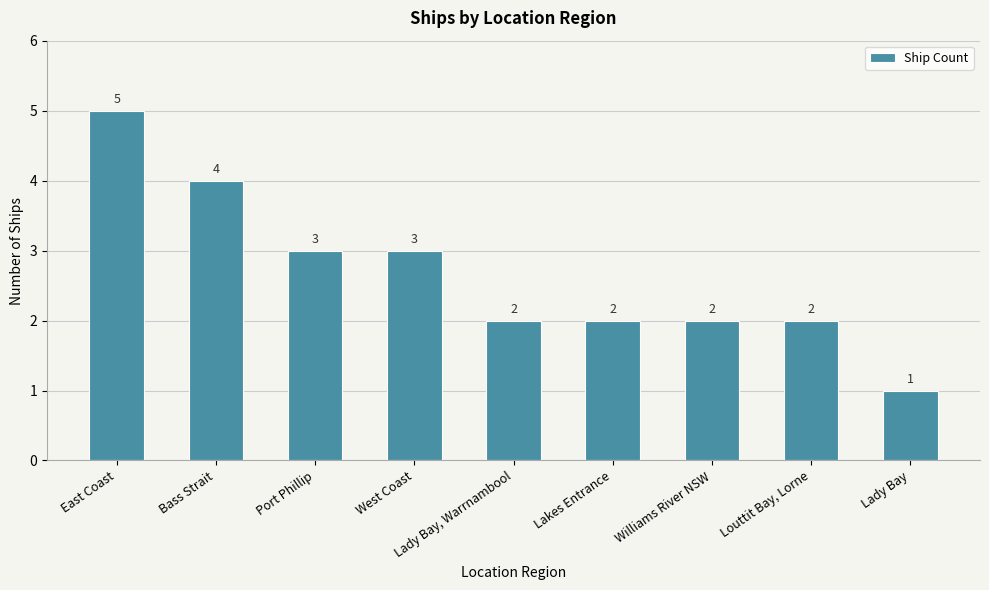

The chart shows a value of 1 at West Coast. True or false?

False